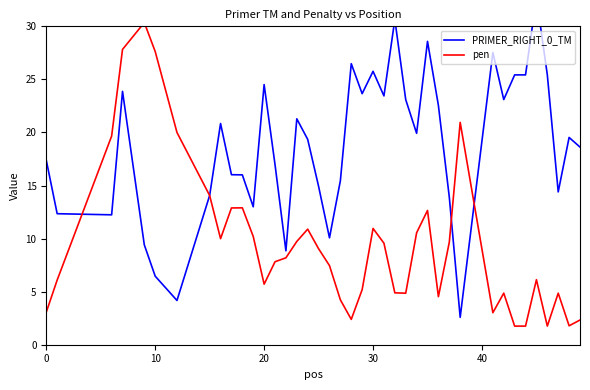

Is this an area chart (filled region under the line)?

No